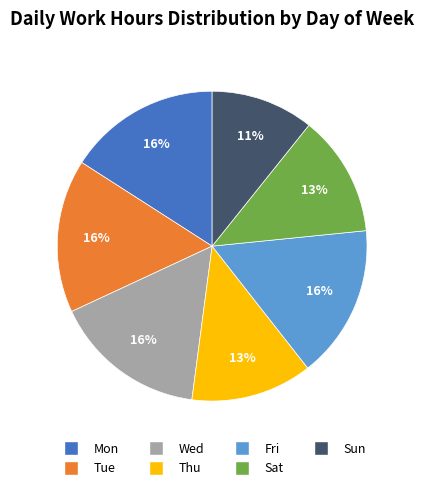

Which has a higher value, Mon or Sun?

Mon